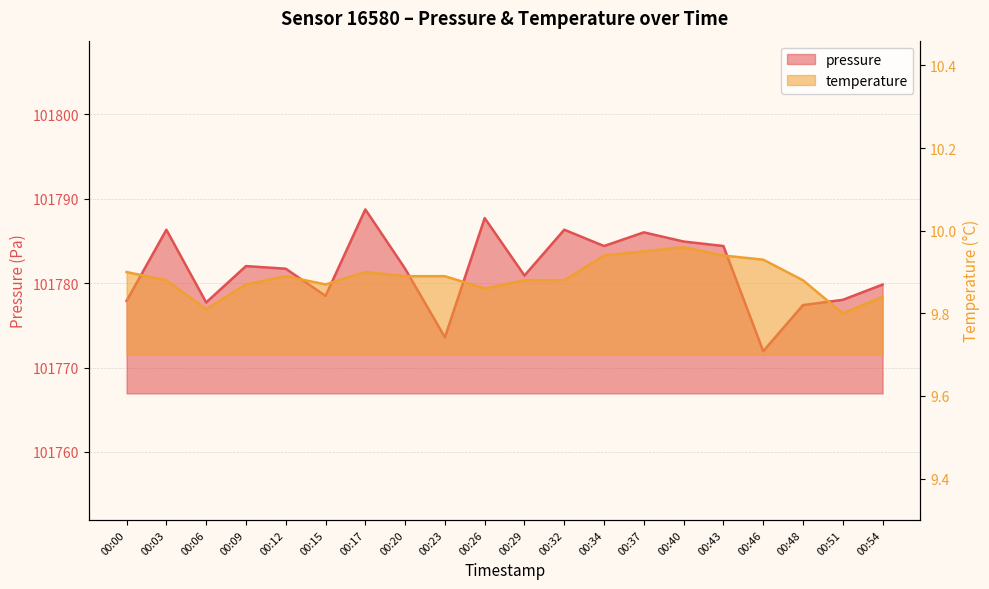

At 00:20, list the series in order from largest to smallest.

pressure, temperature